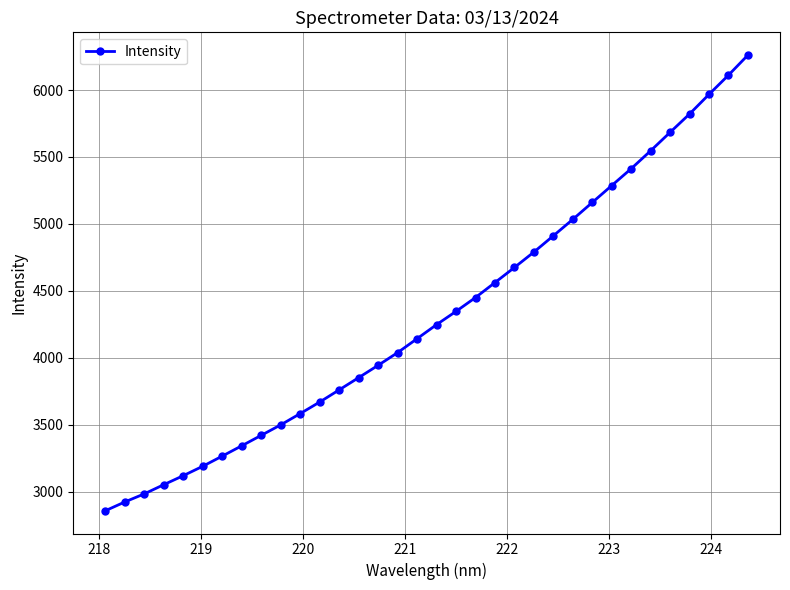

What is the sum of all values?

146904.2